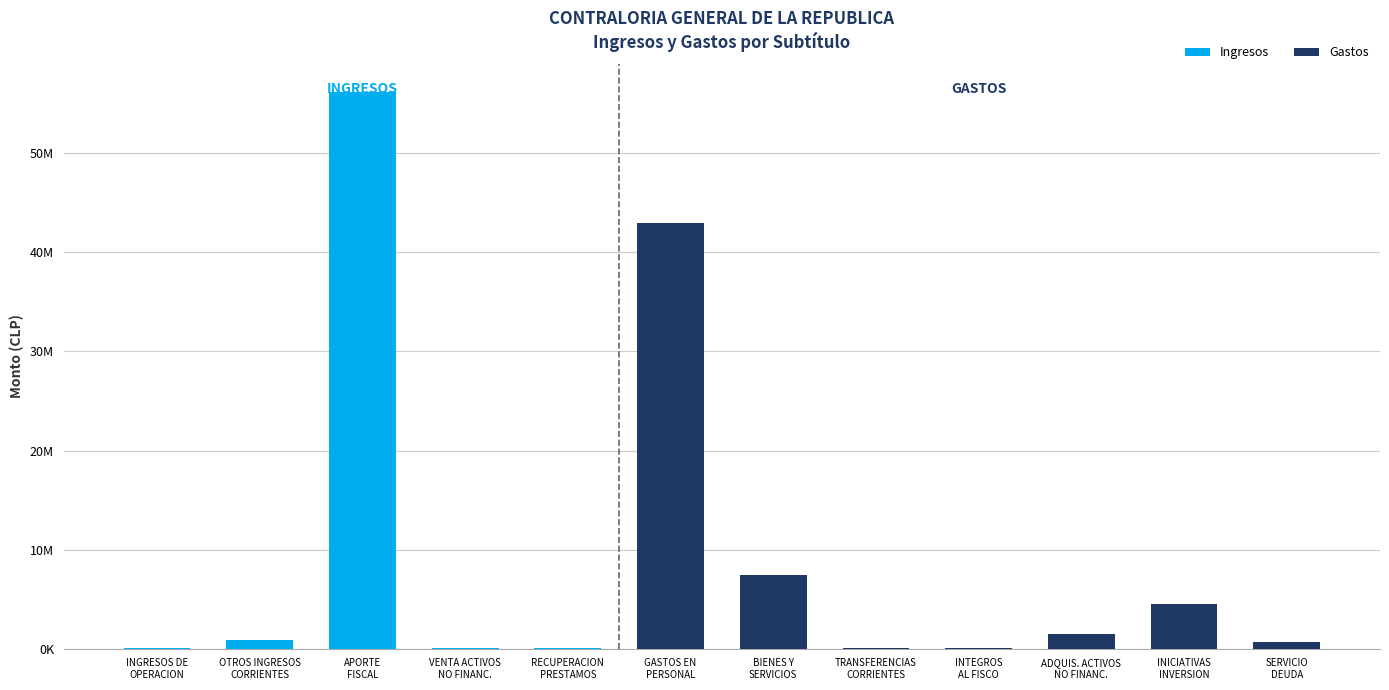

Rank the series at GASTOS EN
PERSONAL from lowest to highest value.

Ingresos, Gastos